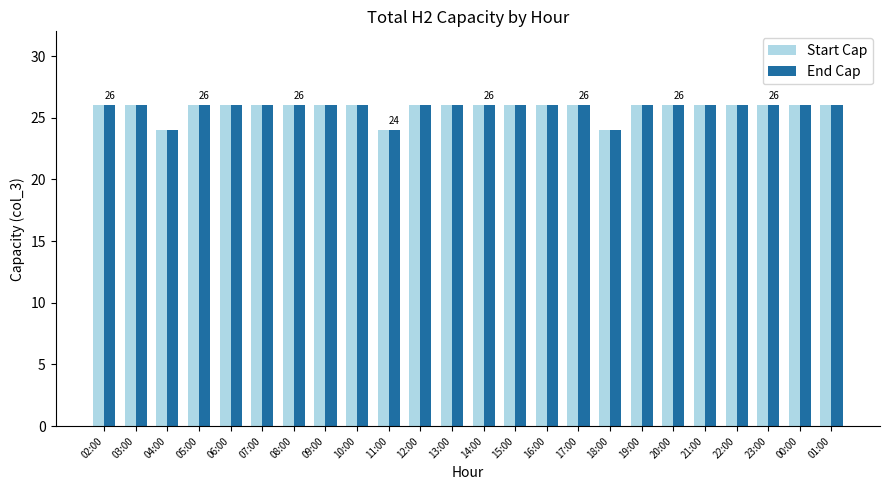

What is the smallest value displayed?

24